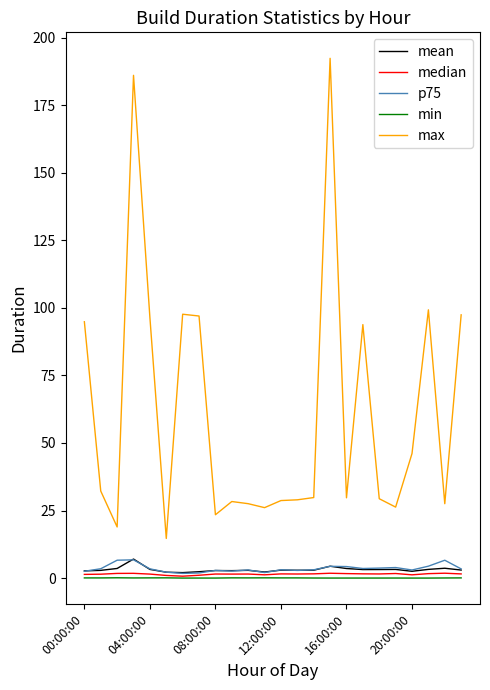

Which series has the widest spread of values?

max